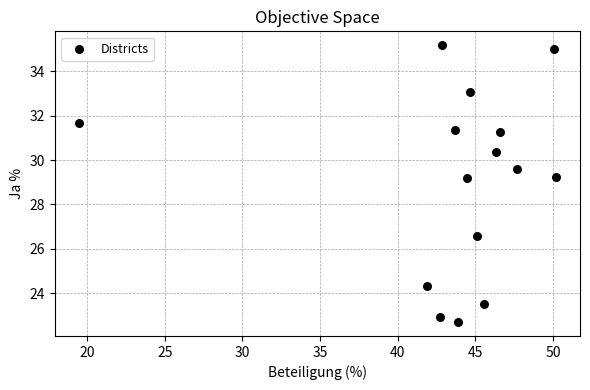

What is the range of Y values (max minus min)?

12.5